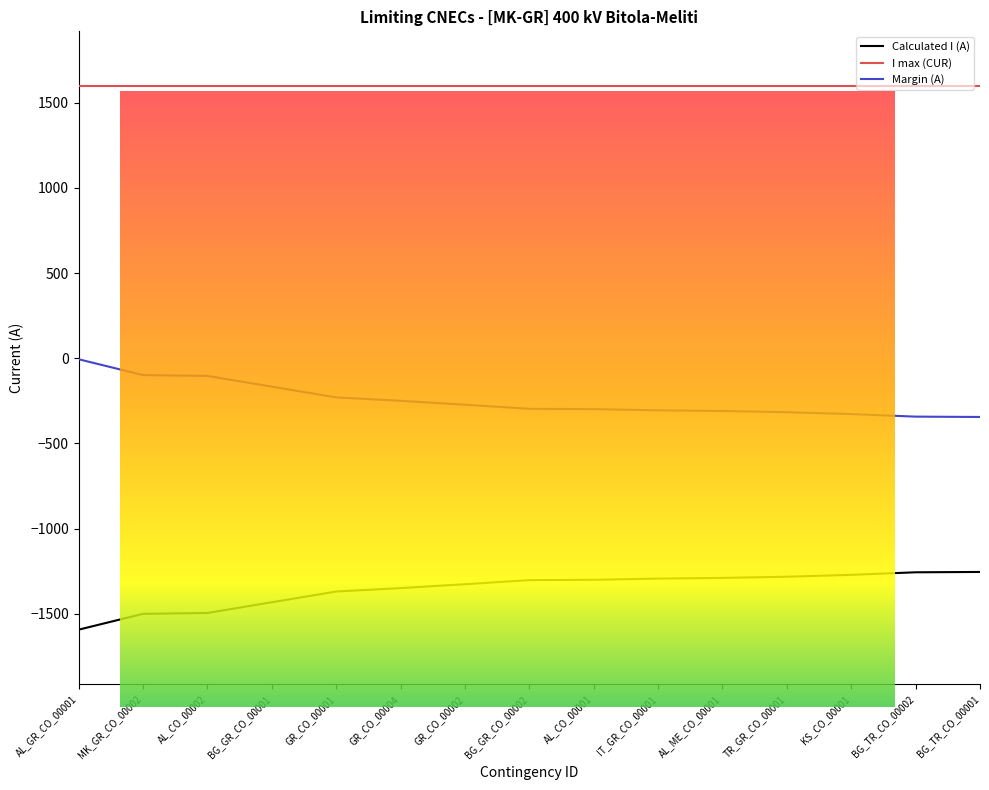

True or false: Calculated I (A) has more than 1 interior local peaks.

False